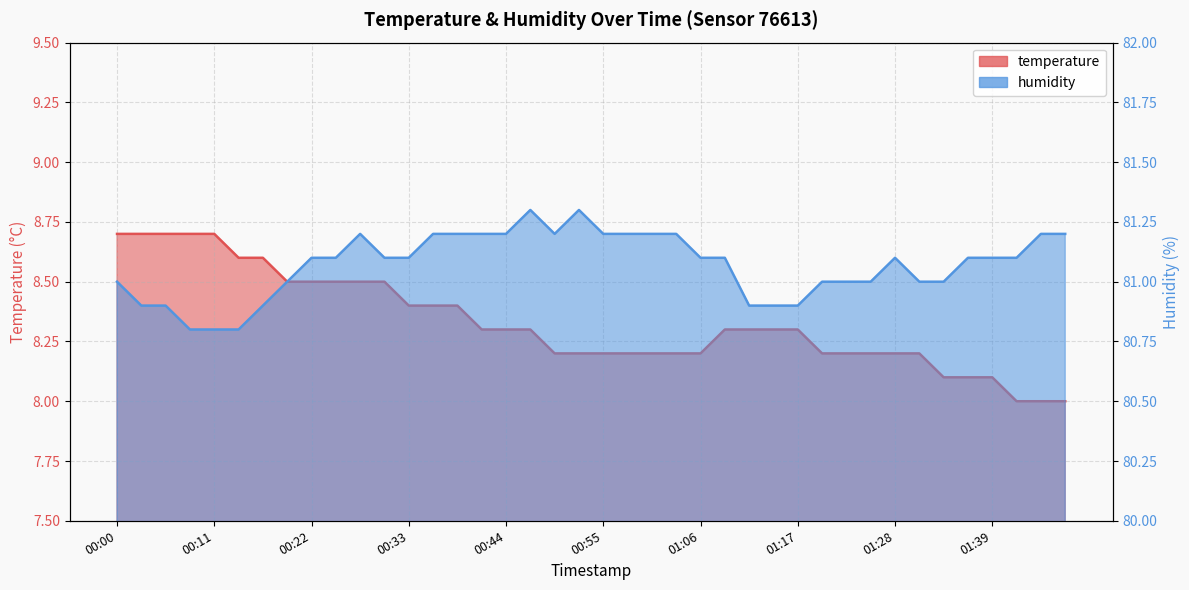

List the labels in order of humidity value, largest first.

00:47, 00:52, 00:28, 00:36, 00:38, 00:41, 00:44, 00:49, 00:55, 00:58, 01:00, 01:03, 01:47, 01:50, 00:22, 00:25, 00:30, 00:33, 01:06, 01:09, 01:28, 01:36, 01:39, 01:42, 00:00, 00:19, 01:20, 01:22, 01:25, 01:31, 01:33, 00:03, 00:06, 00:17, 01:11, 01:14, 01:17, 00:08, 00:11, 00:14